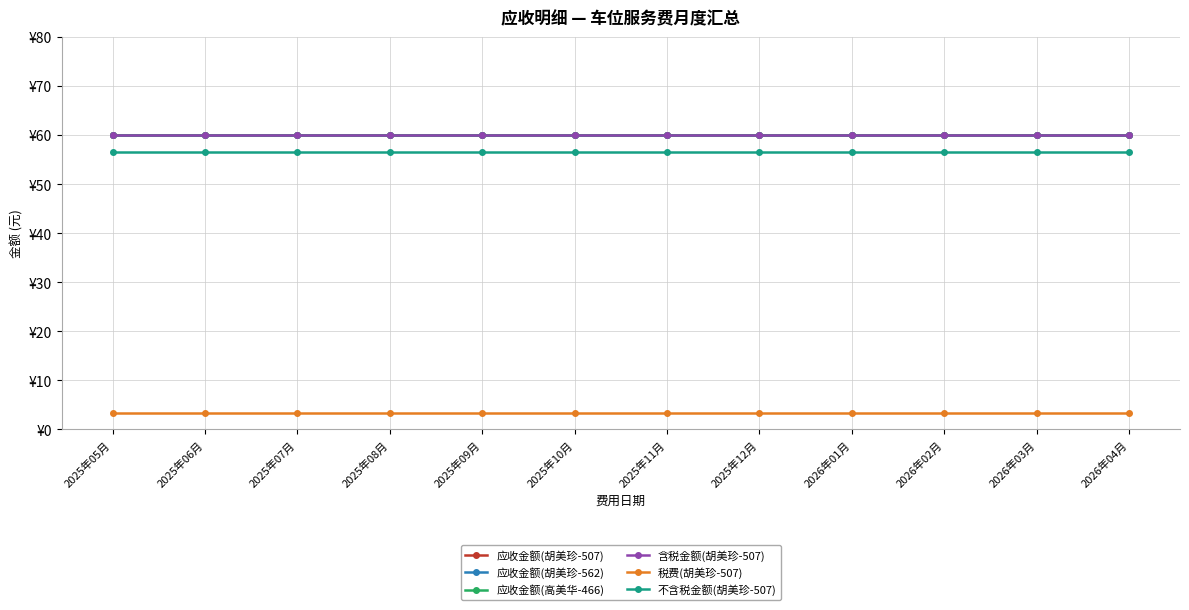

Does the chart have visible grid lines?

Yes